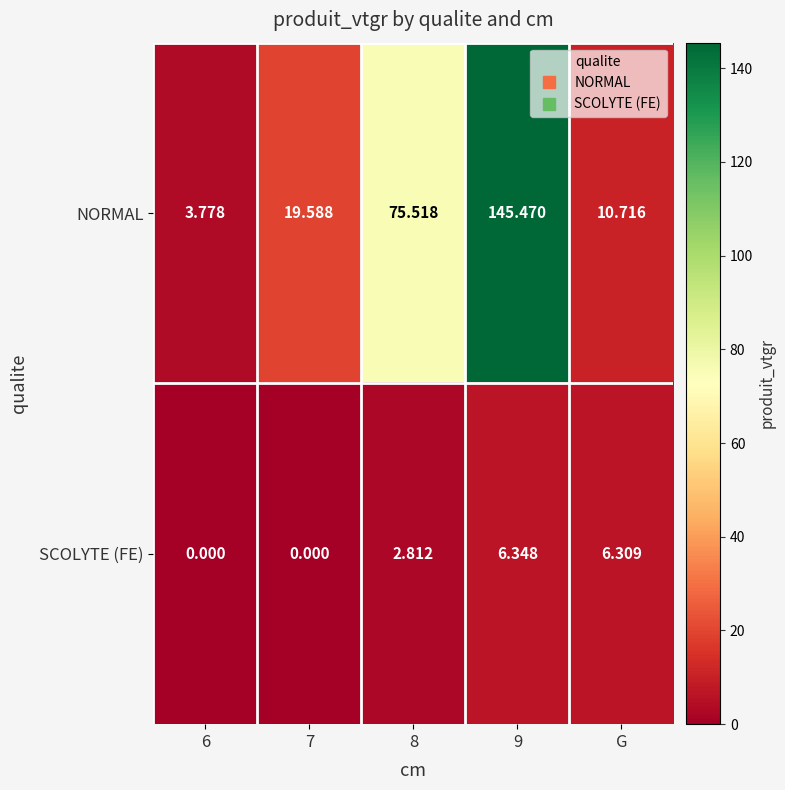

Rank the series at 9 from lowest to highest value.

SCOLYTE (FE), NORMAL